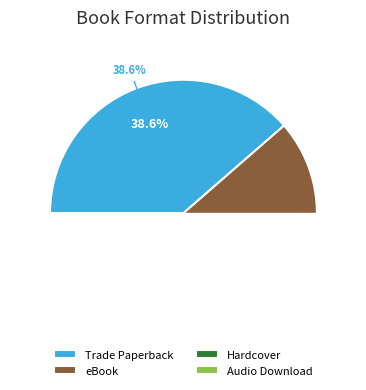

What is the smallest slice in the pie chart?

Audio Download